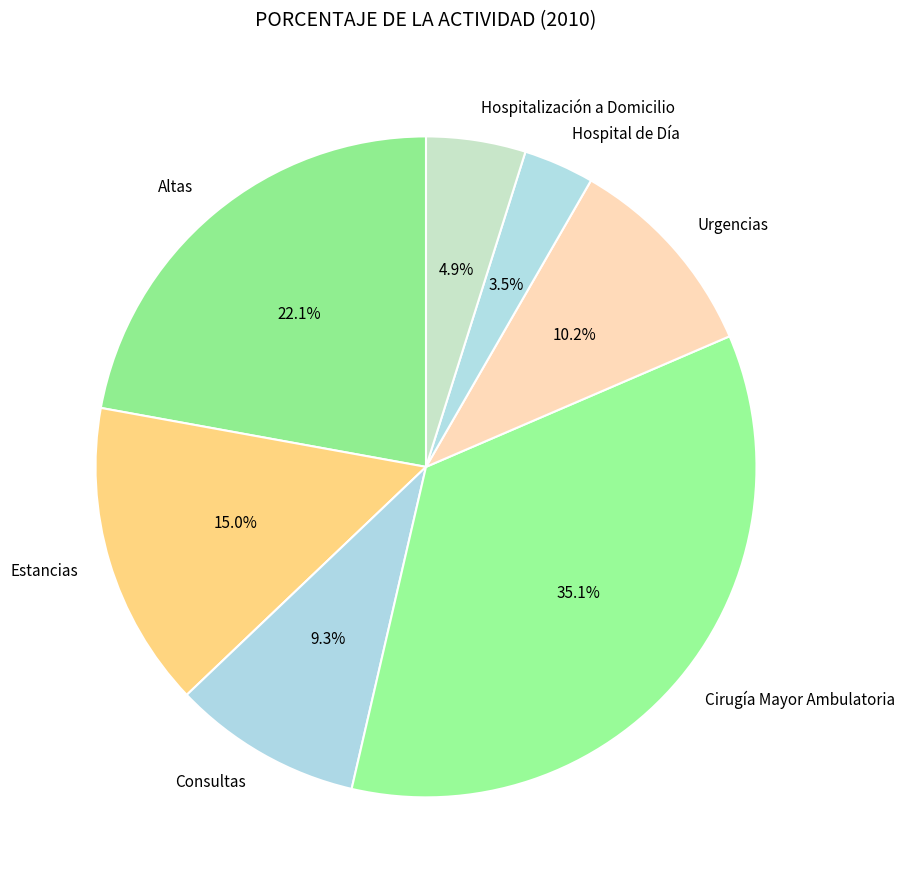

What is the total percentage of Hospitalización a Domicilio and Urgencias?

15.1%